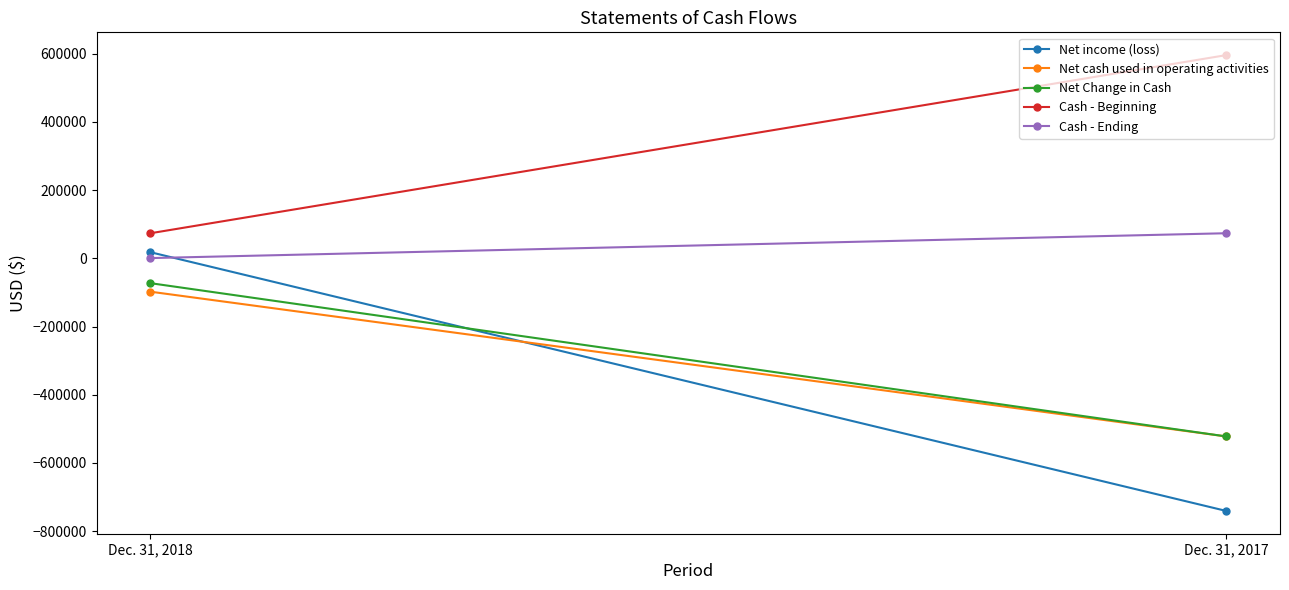

The value of Net income (loss) at Dec. 31, 2018 is 17881. True or false?

True